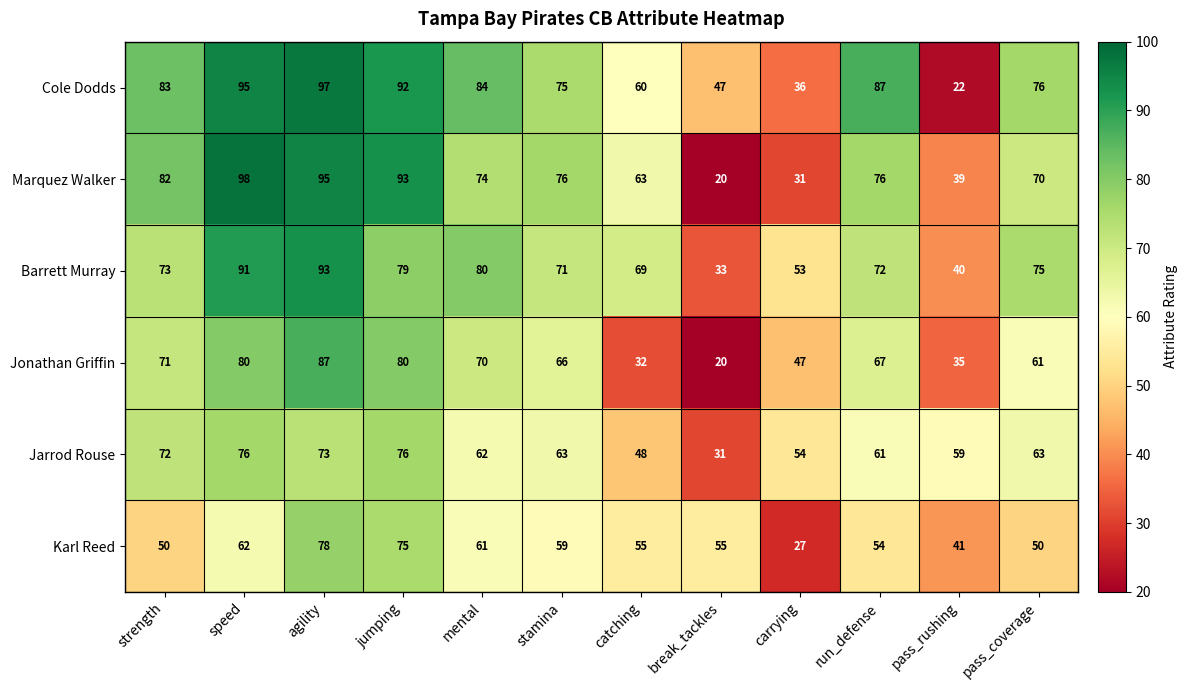

The value of Barrett Murray at mental is 117. True or false?

False